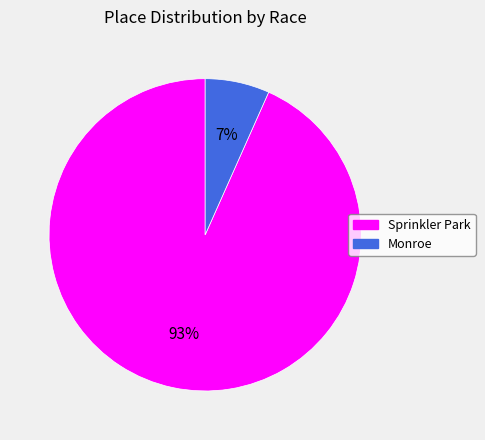

To the nearest percent, what is the average slice percentage?

50%